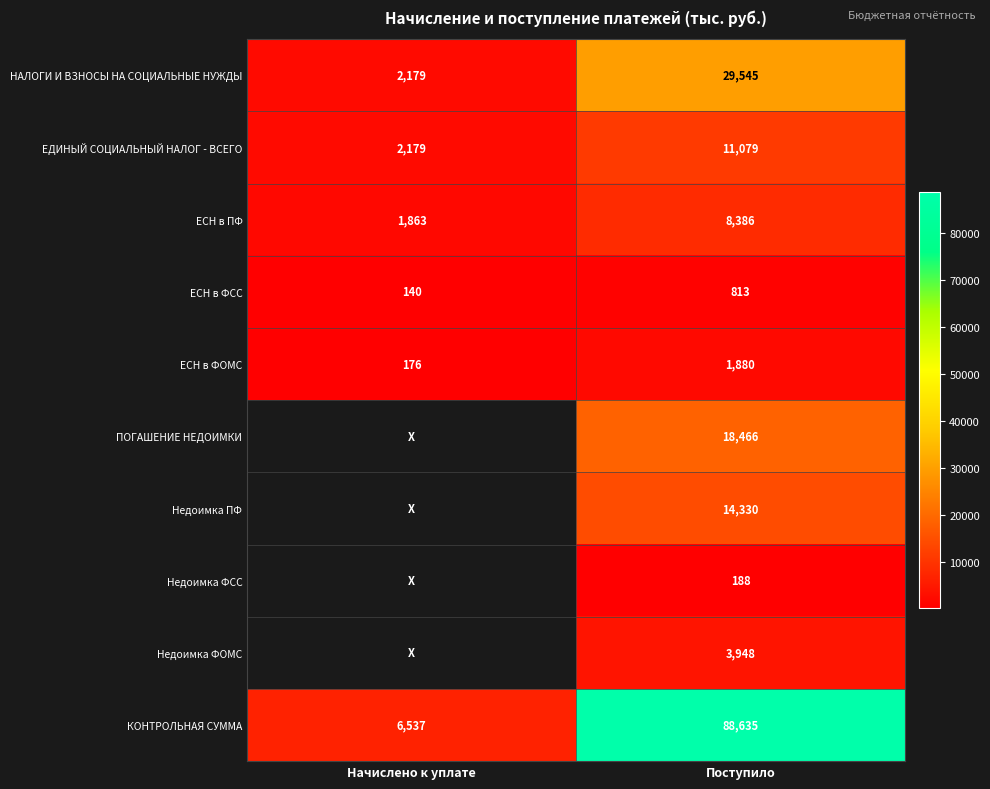

At Поступило, list the series in order from smallest to largest.

Недоимка ФСС, ЕСН в ФСС, ЕСН в ФОМС, Недоимка ФОМС, ЕСН в ПФ, ЕДИНЫЙ СОЦИАЛЬНЫЙ НАЛОГ - ВСЕГО, Недоимка ПФ, ПОГАШЕНИЕ НЕДОИМКИ, НАЛОГИ И ВЗНОСЫ НА СОЦИАЛЬНЫЕ НУЖДЫ, КОНТРОЛЬНАЯ СУММА